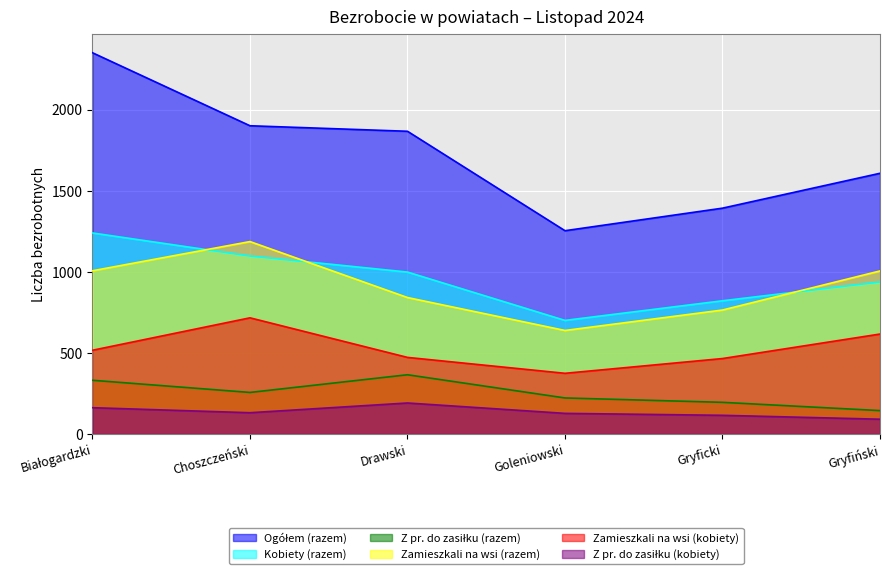

What is the average value of the Z pr. do zasiłku (kobiety) series?

136